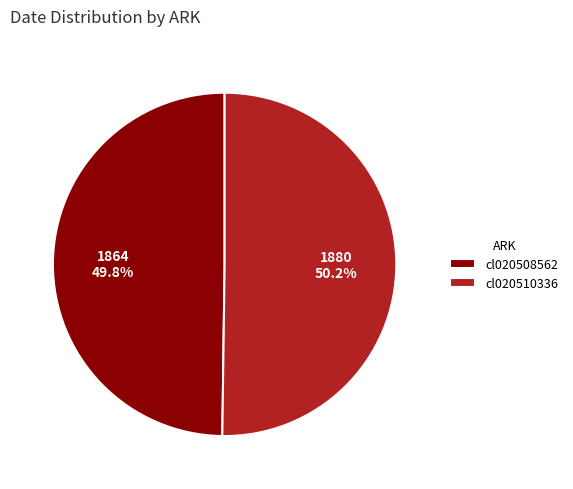

Is the sum of cl020508562 and cl020510336 greater than half?

Yes